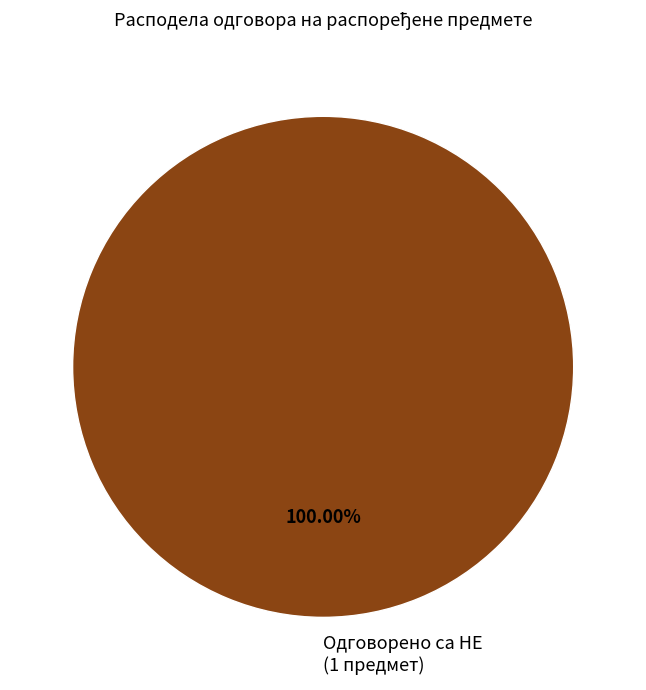

Rank the categories by value from highest to lowest.

Одговорено са НЕ